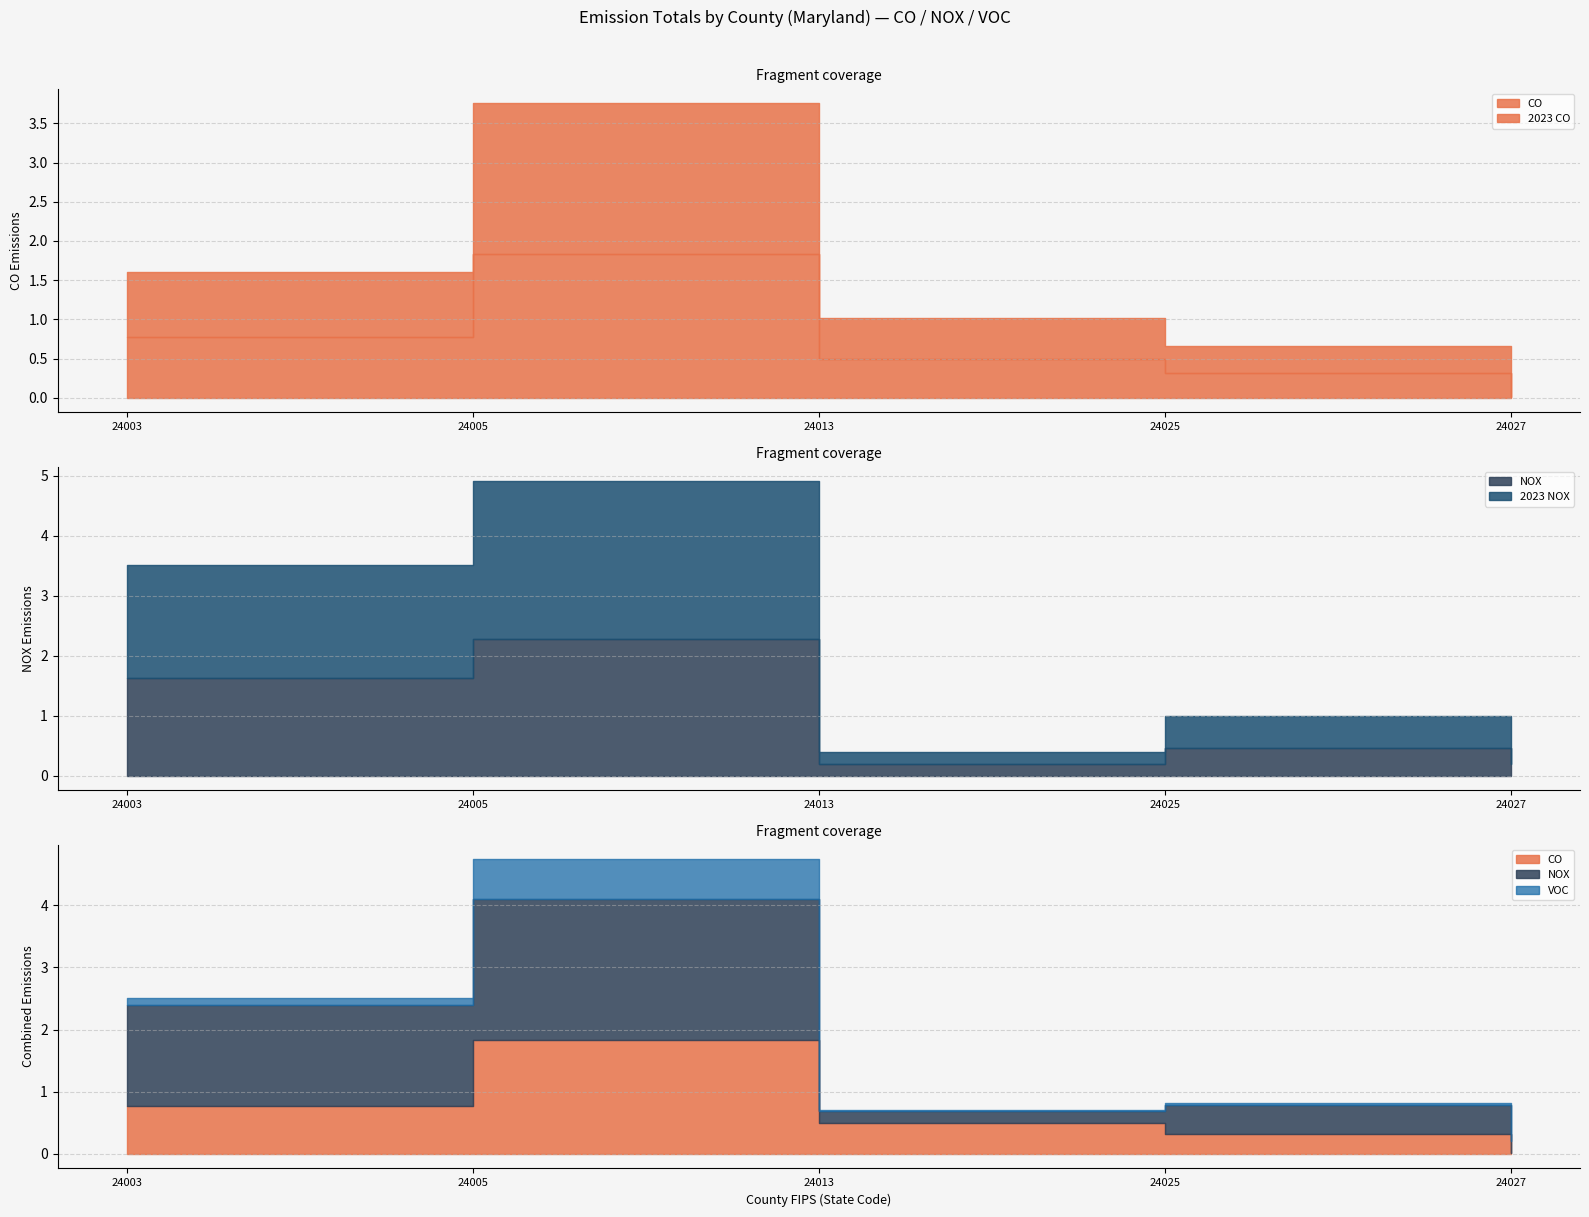

What is the difference between the highest and lowest values at 24025?

0.5